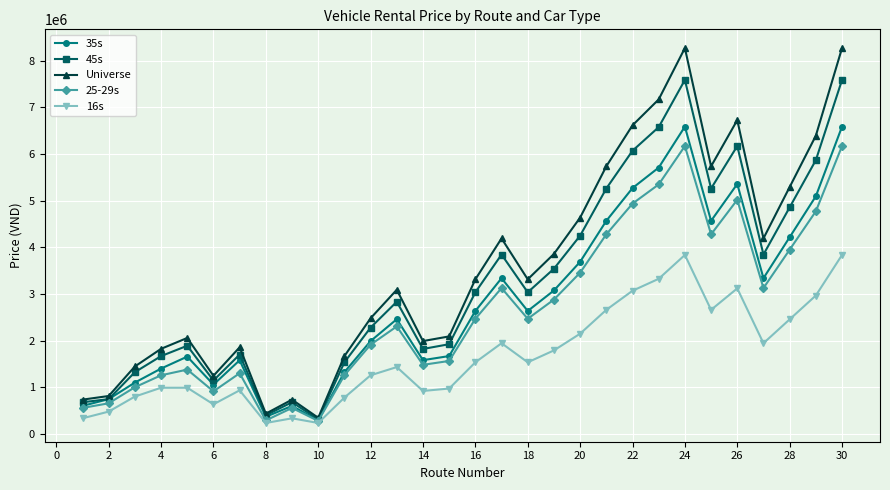

Which series has the widest spread of values?

Universe